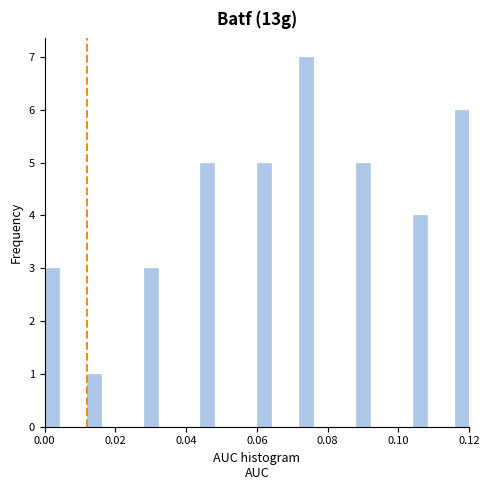

Around what value on the x-axis is the tallest bar? Give the approximate position of its centre, as read against the axis.

0.074